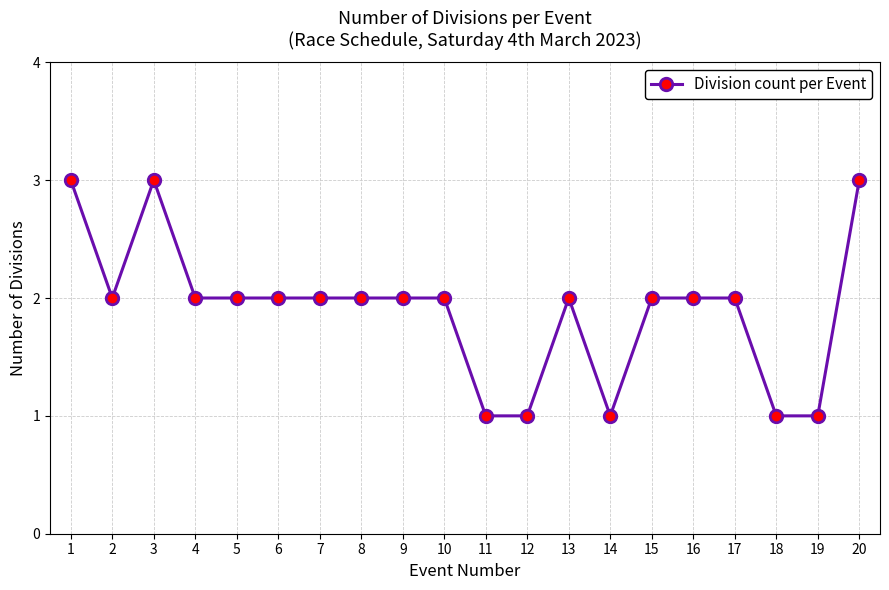

Is it true that the value at 15 is 1?

False